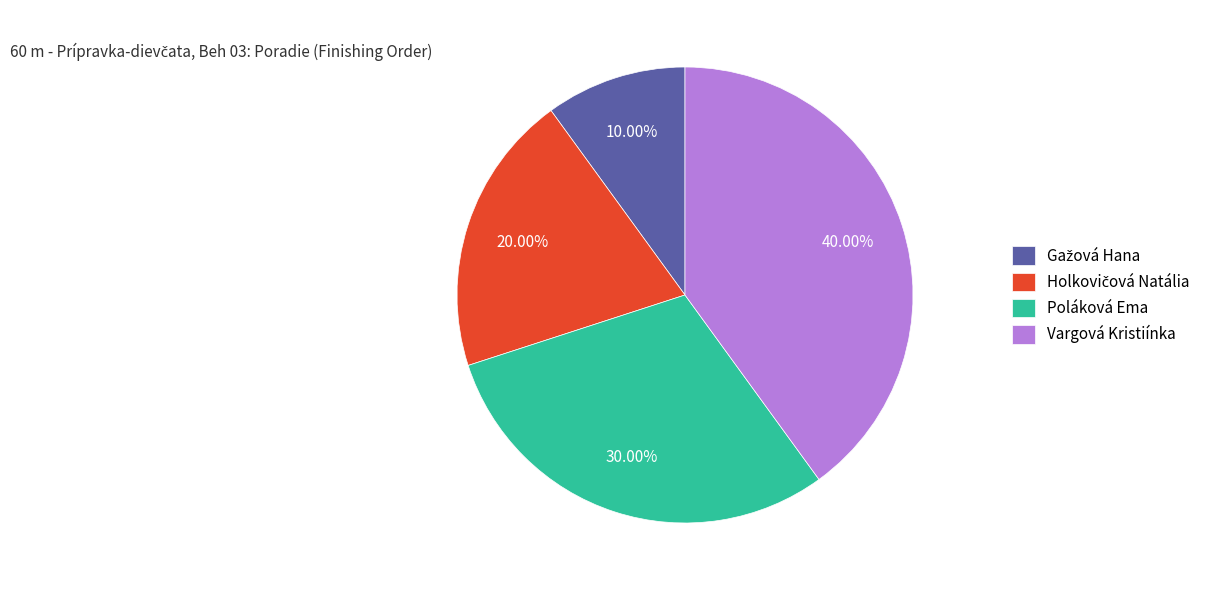

What is the largest slice in the pie chart?

Vargová Kristiínka